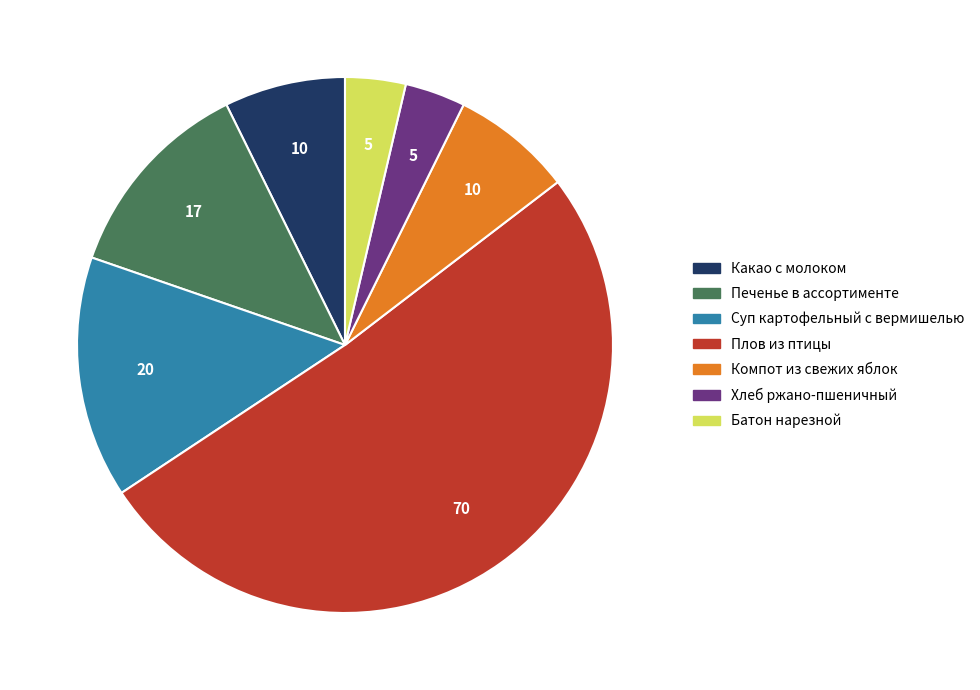

How many slices are in this pie chart?

7